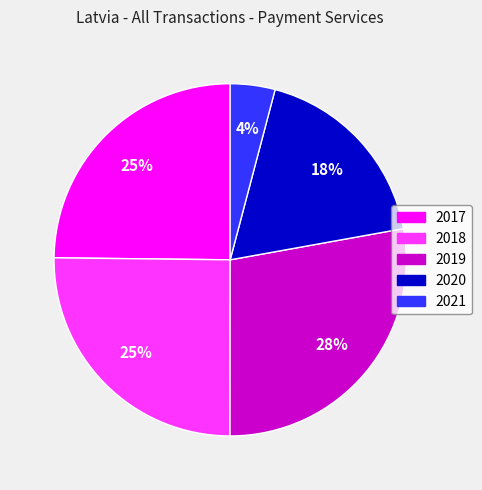

How many slices are in this pie chart?

5